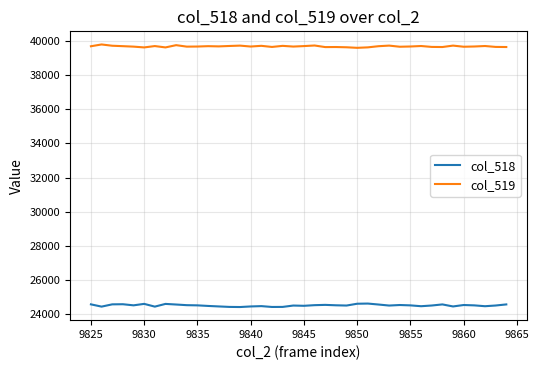

Rank the series by their maximum value, from highest to lowest.

col_519, col_518